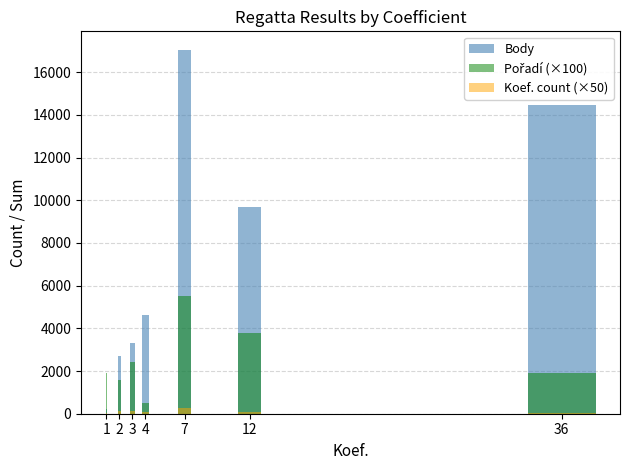

What is the sum of the Pořadí (×100) values at 2 and 4?

2100